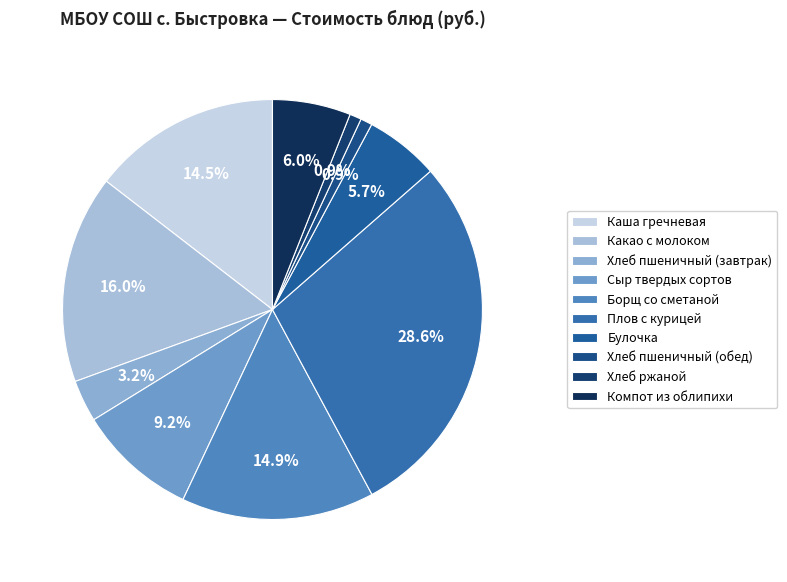

What percentage do Хлеб пшеничный (обед) and Сыр твердых сортов together represent?

10.1%